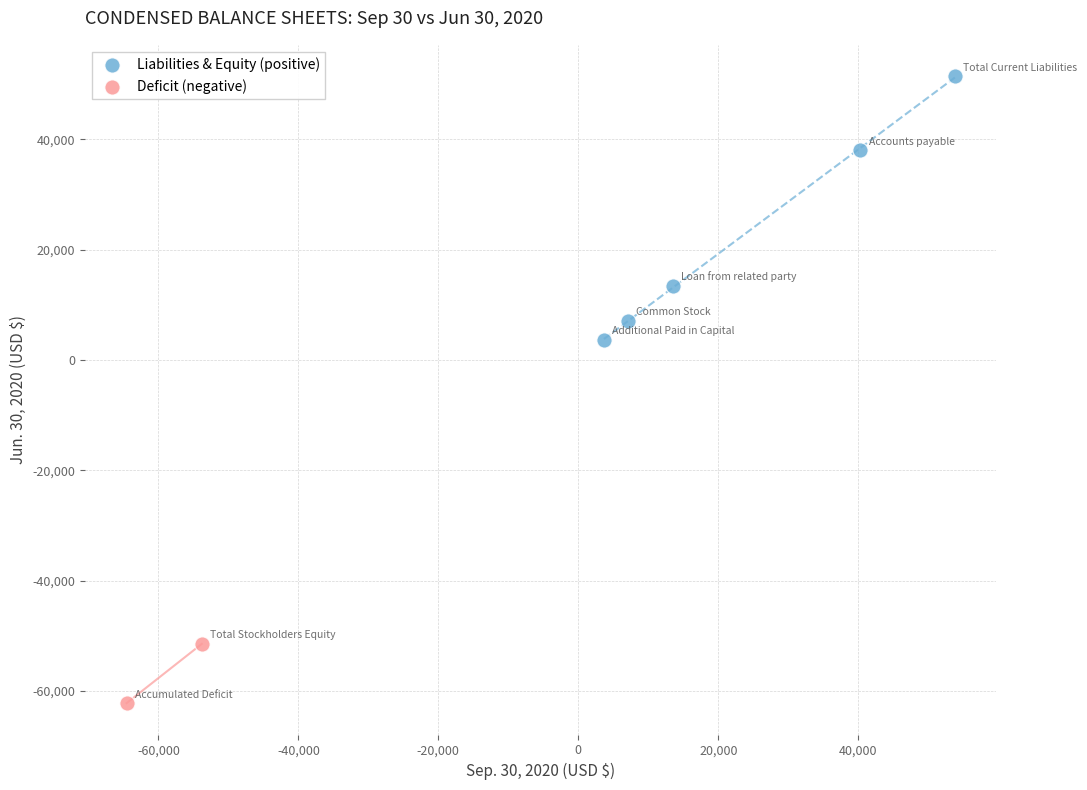

Which series contains the highest Y value?

Liabilities & Equity (positive)